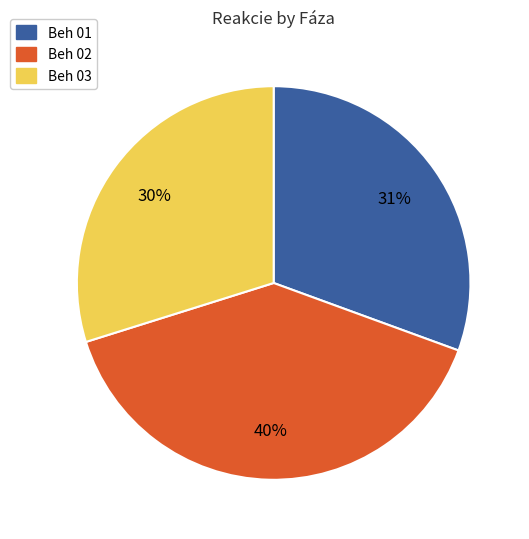

Which slice is the largest?

Beh 02